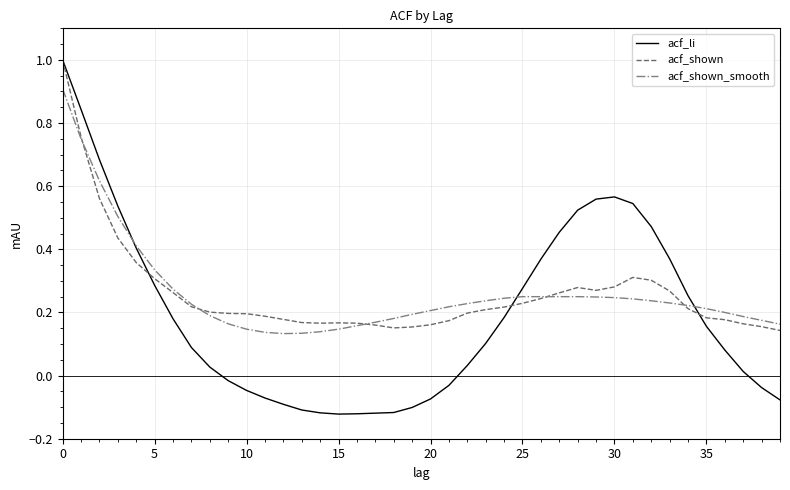

What is the greatest value displayed?

1.0